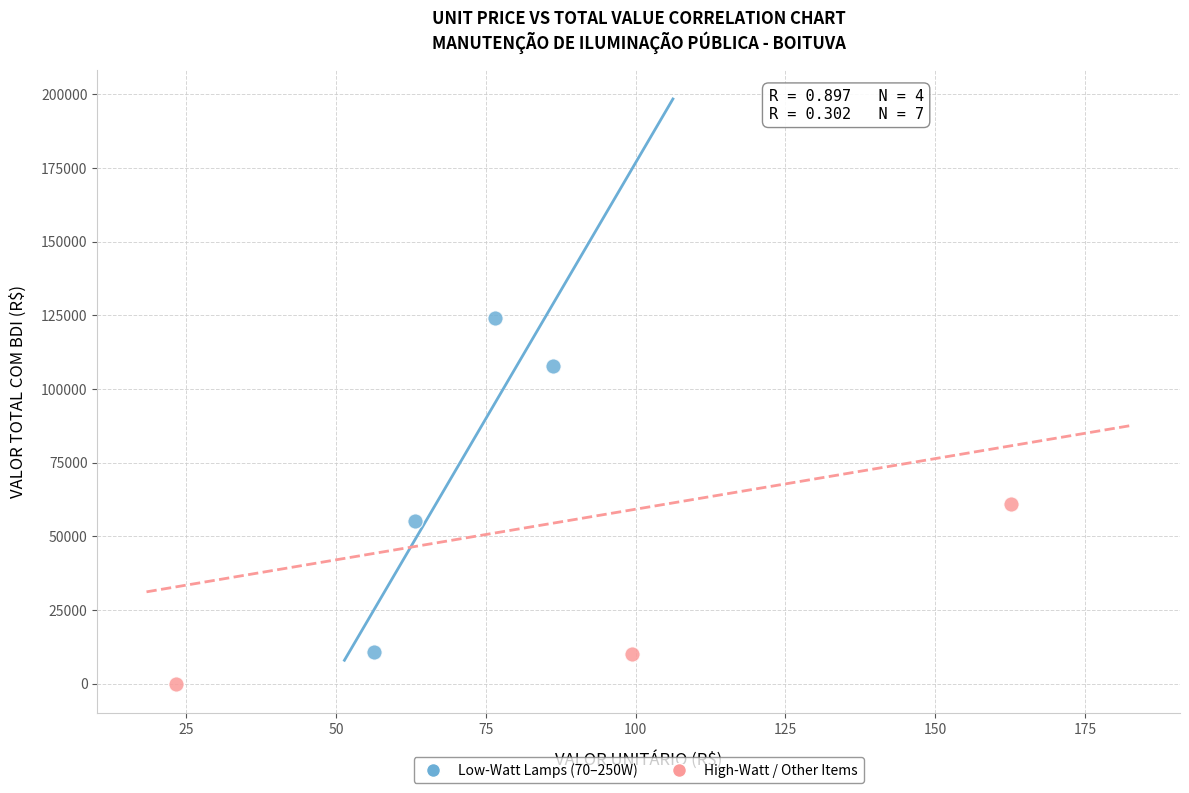

Which series contains the highest Y value?

Low-Watt Lamps (70–250W)